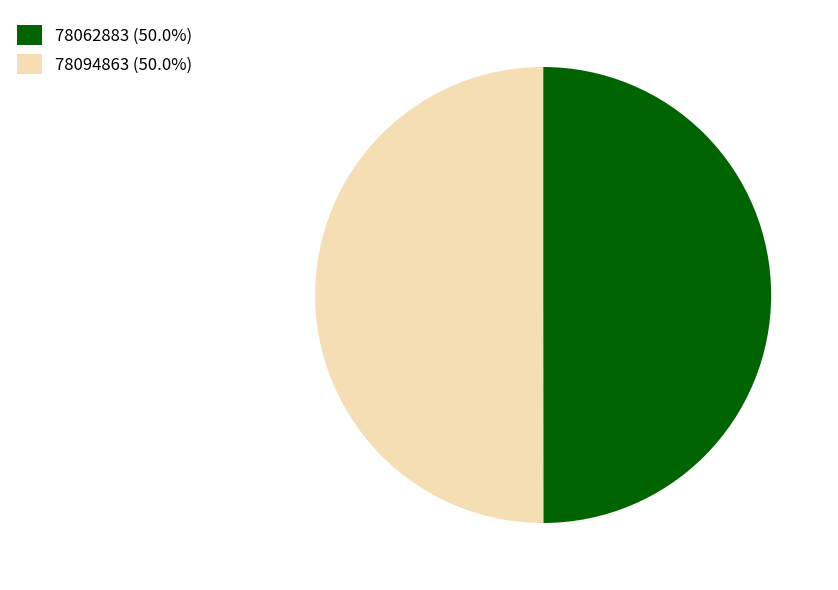

Is the sum of 78094863 and 78062883 greater than half?

Yes